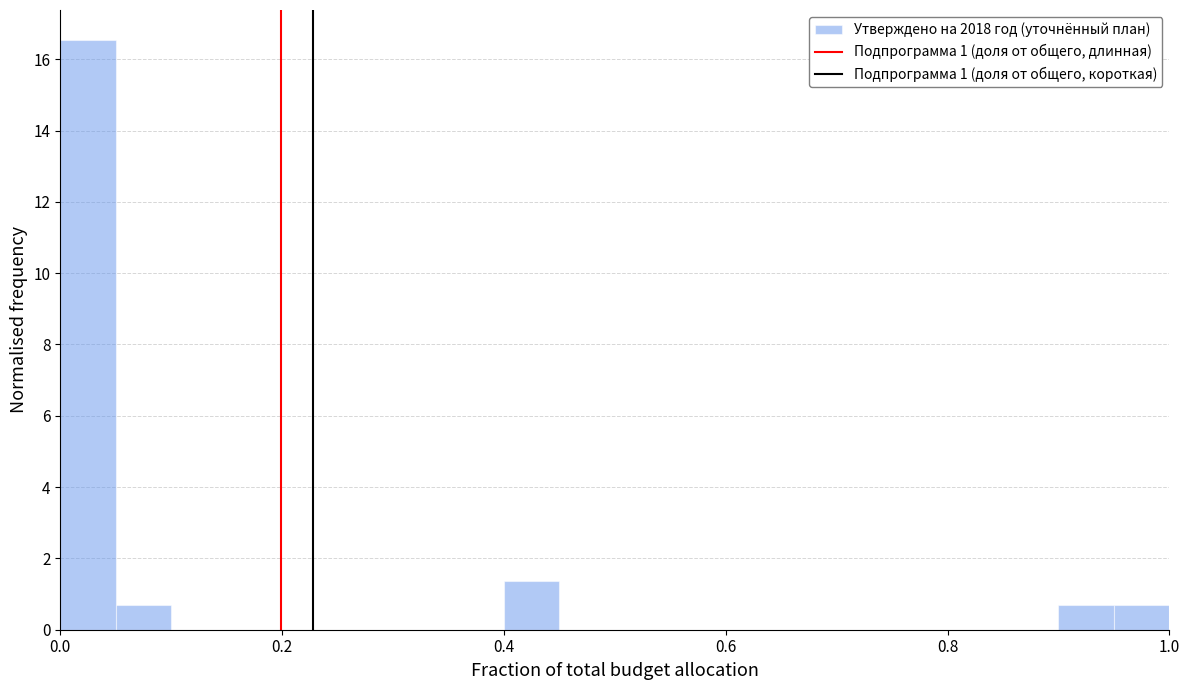

Read against the x-axis, roughly where is the centre of the tallest bar?

0.02